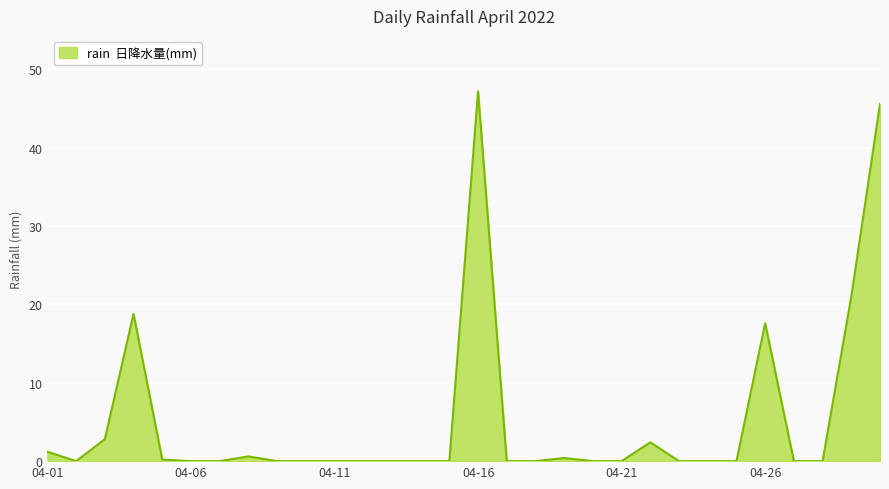

What is the difference between the maximum and minimum values?

47.2